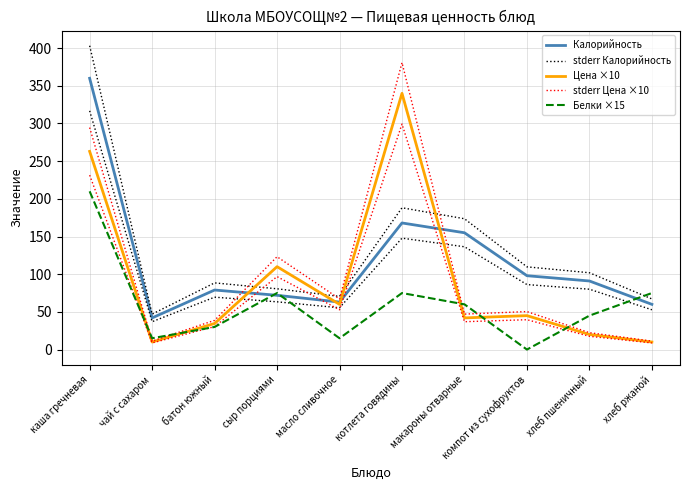

Rank the categories by Цена ×10 value from lowest to highest.

чай с сахаром, хлеб ржаной, хлеб пшеничный, батон южный, макароны отварные, компот из сухофруктов, масло сливочное, сыр порциями, каша гречневая, котлета говядины